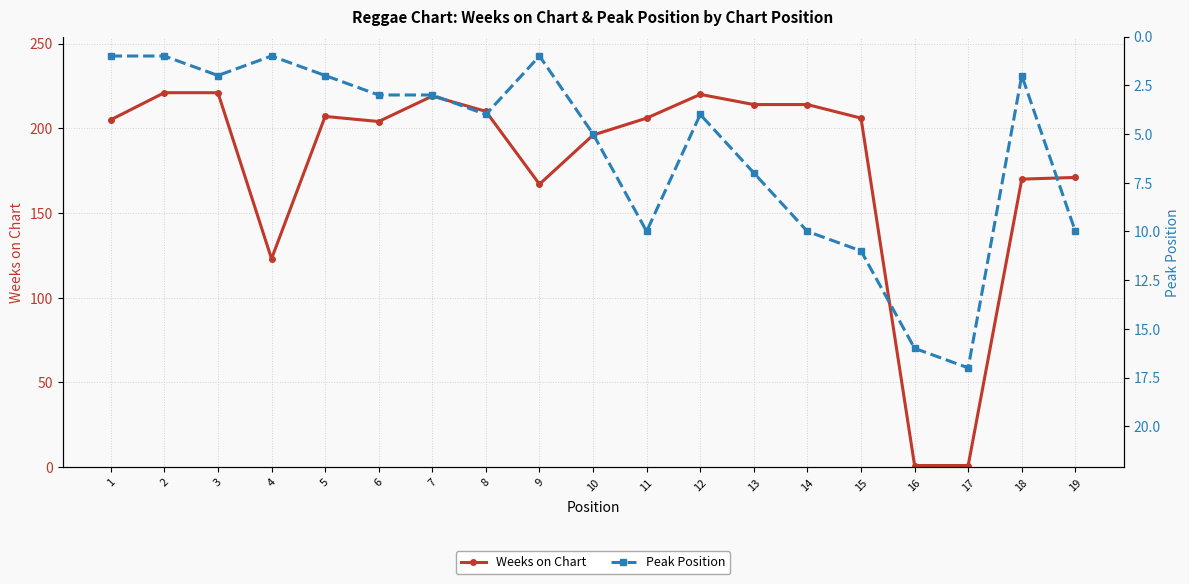

What value does the Weeks on Chart series have at 10?

196